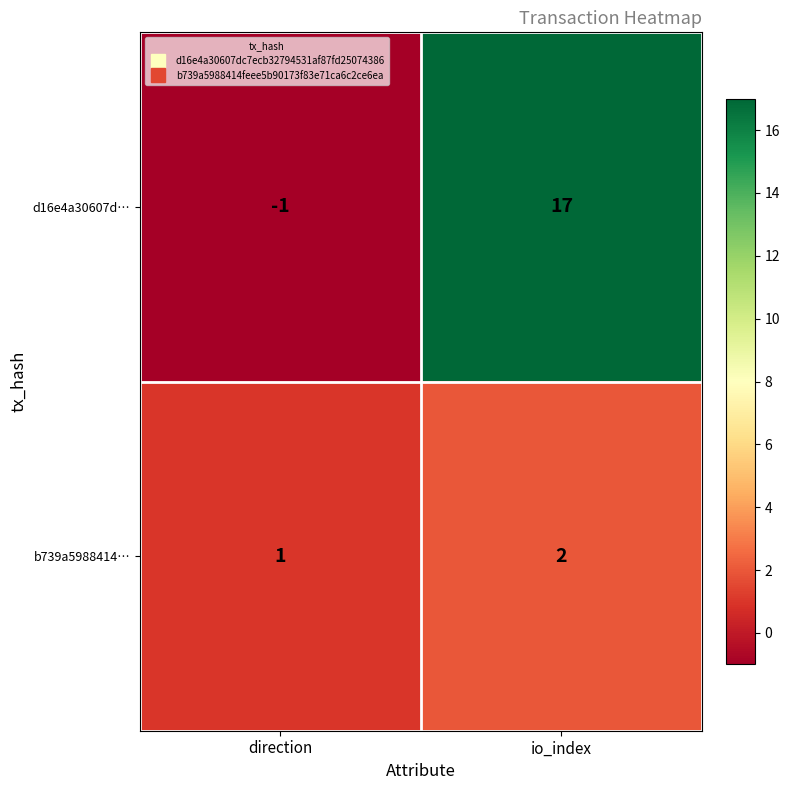

Which label corresponds to the largest value in the chart?

io_index